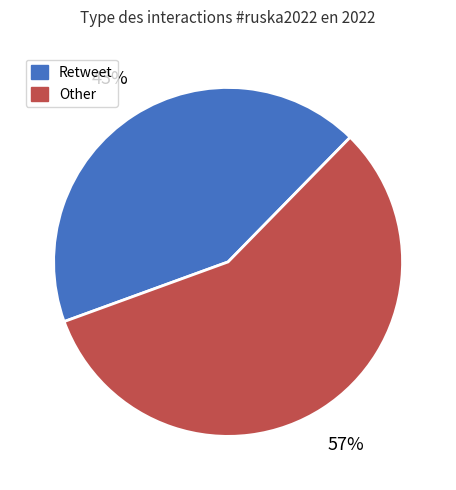

What is the ratio of the value at Other to the value at Retweet?

1.3